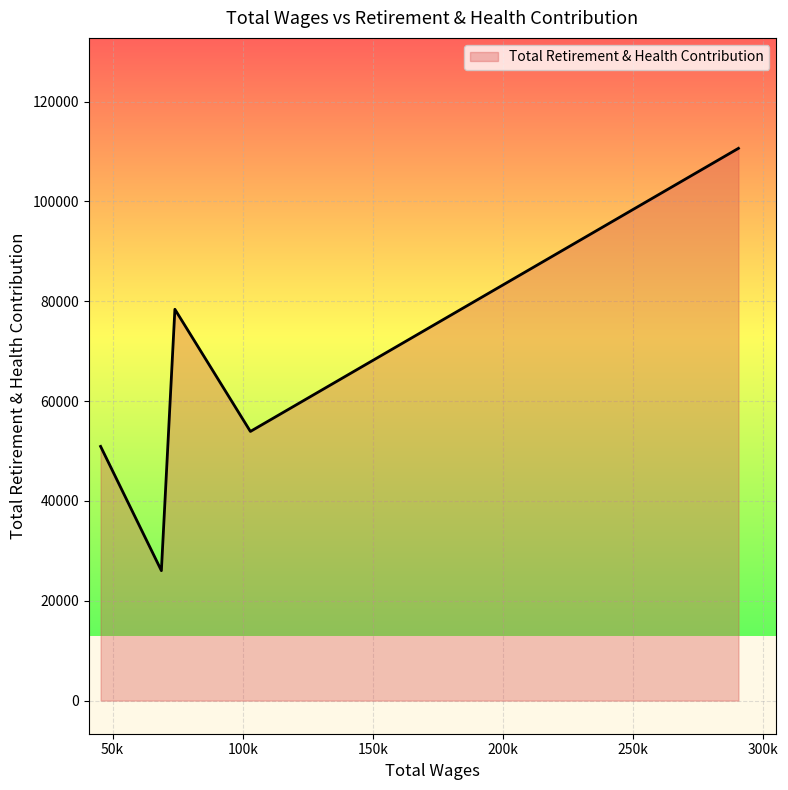

What is the difference between the maximum and minimum values?

84598